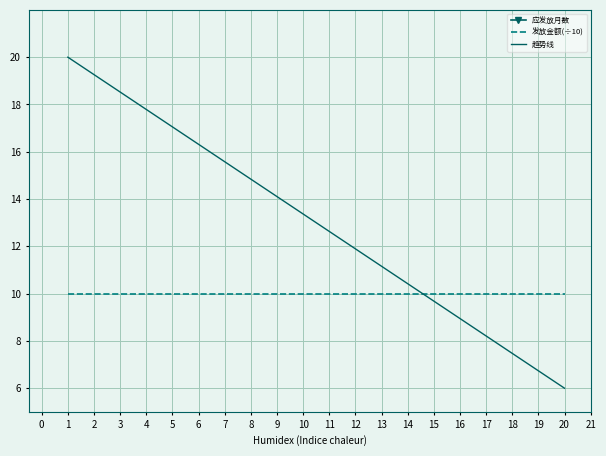

After their last crossing, which series has the higher values: 发放金额(÷10) or 趋势线?

发放金额(÷10)